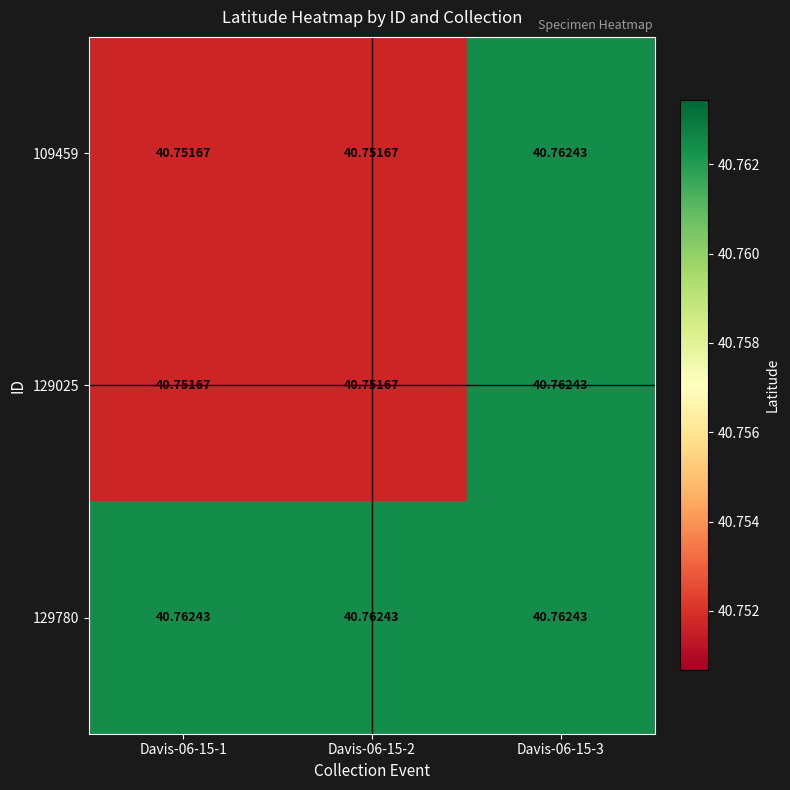

Is the value of 129780 at Davis-06-15-1 greater than the value of 129025 at Davis-06-15-2?

Yes